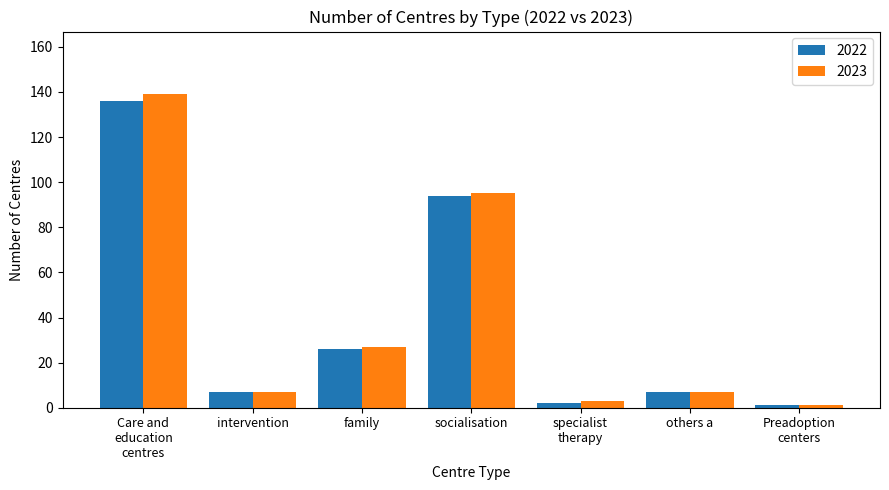

What is the total value across all series at others a?

14